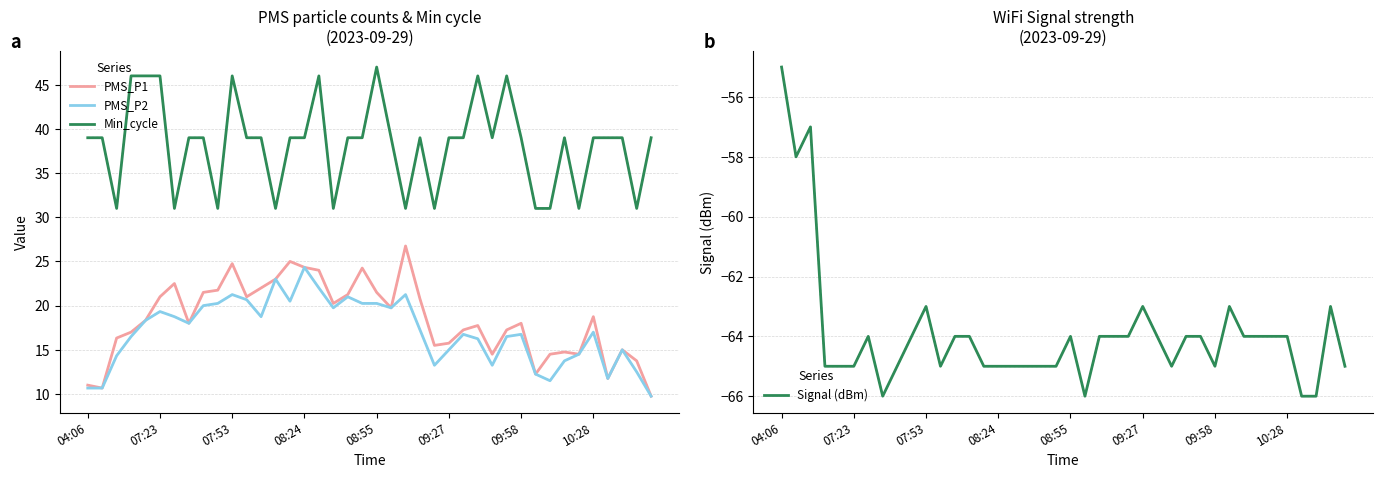

True or false: PMS_P2 has a value of 13.2 at 28.

True